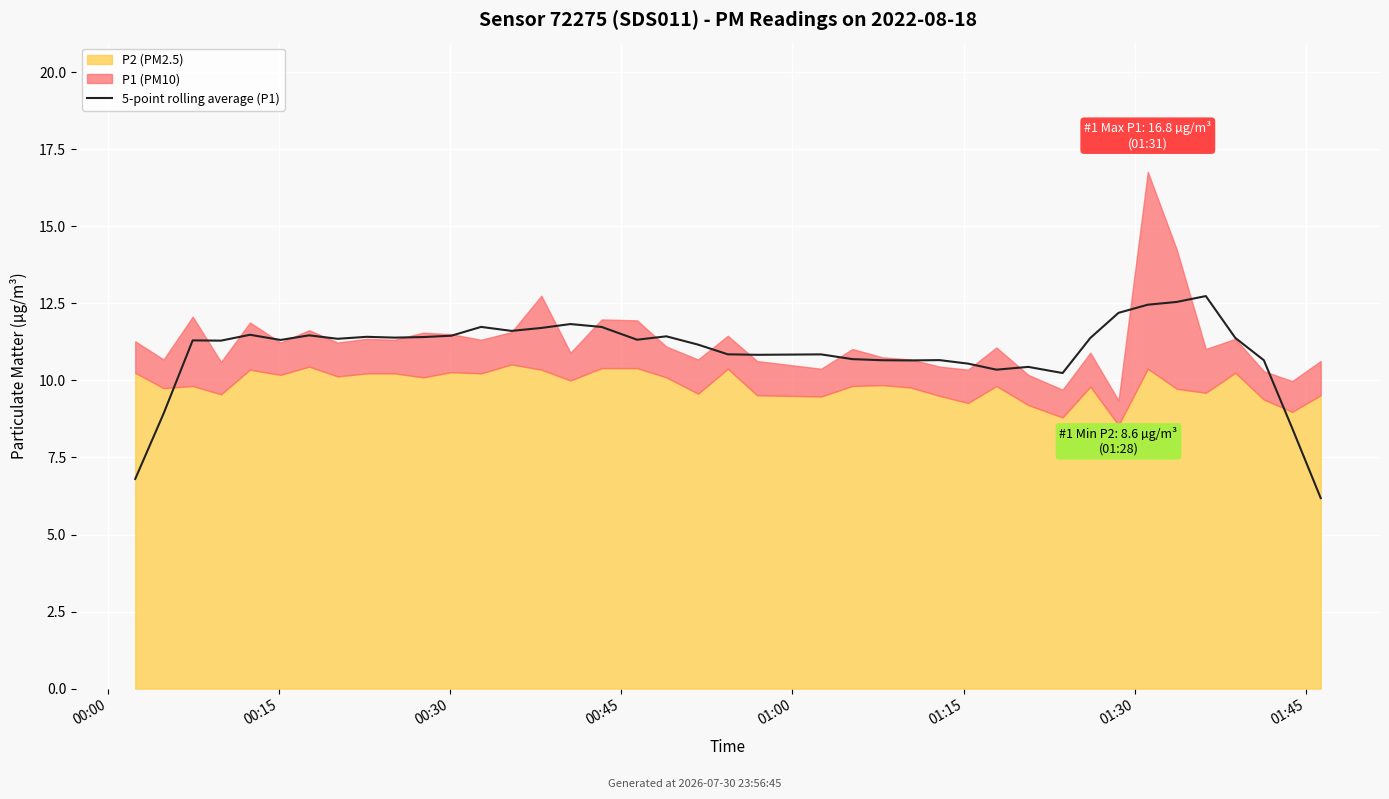

Reading left to right, list all the values displayed in this chart.

6.8	8.9	11.3	11.3	11.5	11.3	11.5	11.4	11.4	11.4	11.4	11.5	11.7	11.6	11.7	11.8	11.7	11.3	11.4	11.2	10.8	10.8	10.8	10.7	10.7	10.7	10.7	10.5	10.3	10.4	10.2	11.4	12.2	12.5	12.5	12.7	11.4	10.7	8.5	6.2